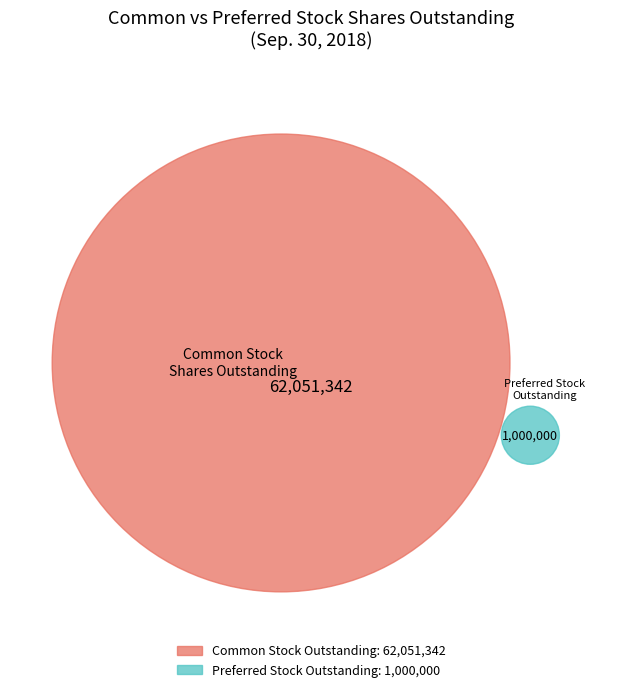

Which category has the smallest portion of the pie?

Preferred Stock, Shares Outstanding